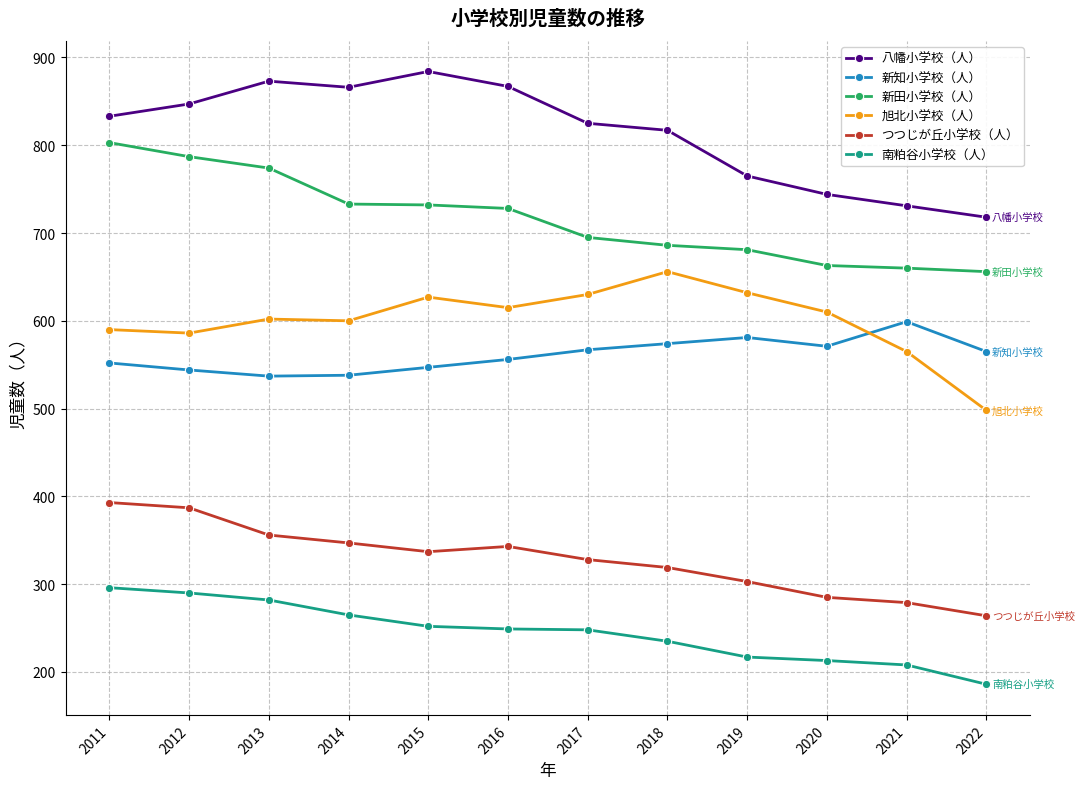

True or false: 新知小学校（人） and 旭北小学校（人） cross at least once.

True